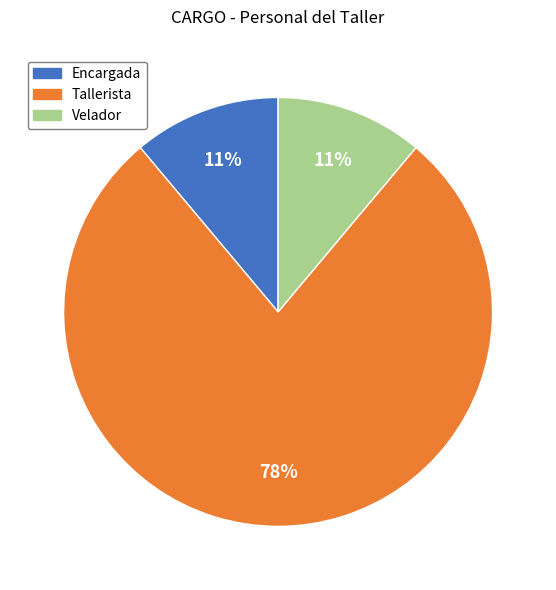

Is there any slice that represents more than half of the pie?

Yes